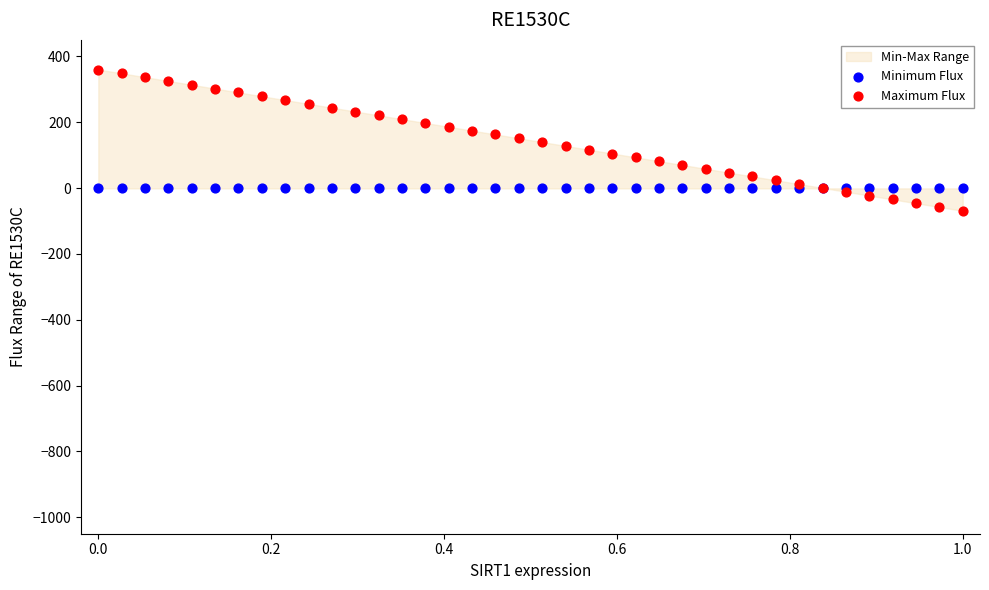

Which series reaches the minimum Y coordinate?

Maximum Flux